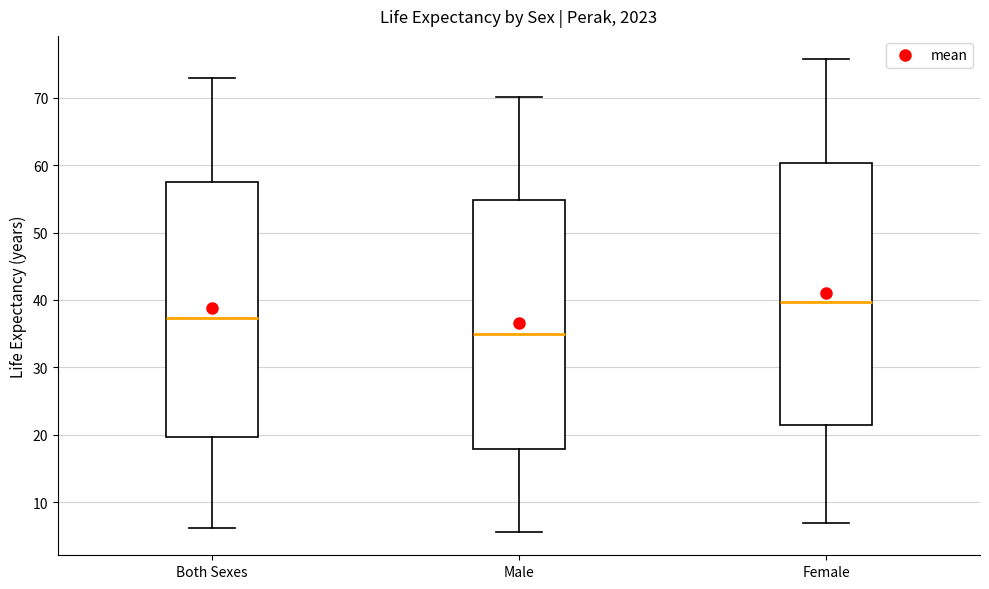

Where is the lower edge of the box for Female on the y-axis? The values are not printed on the chart, so give them approximately, as read against the axis.

21